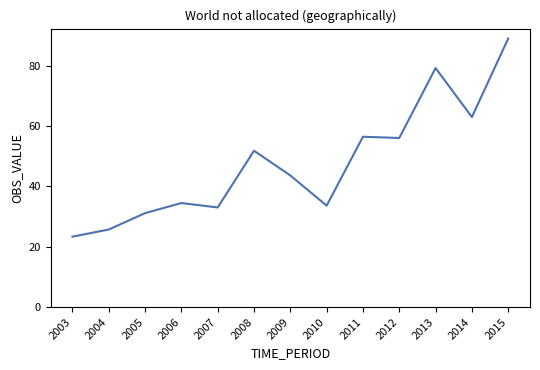

Reading left to right, what are all the values shown in this chart?

23.4	25.7	31.2	34.5	33.0	51.8	43.7	33.6	56.5	56.1	79.2	63.0	89.0